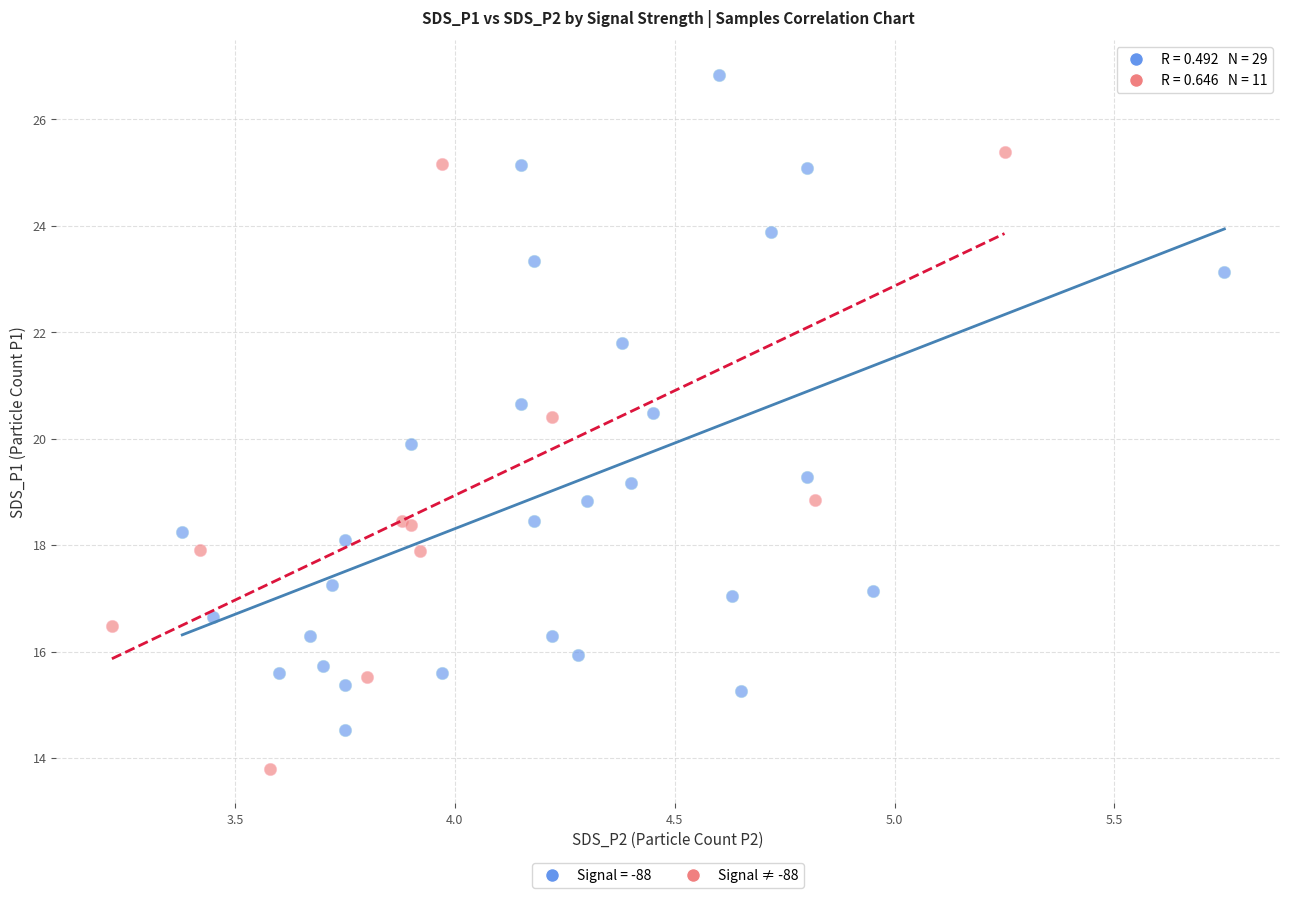

Which series contains the highest Y value?

Signal = -88